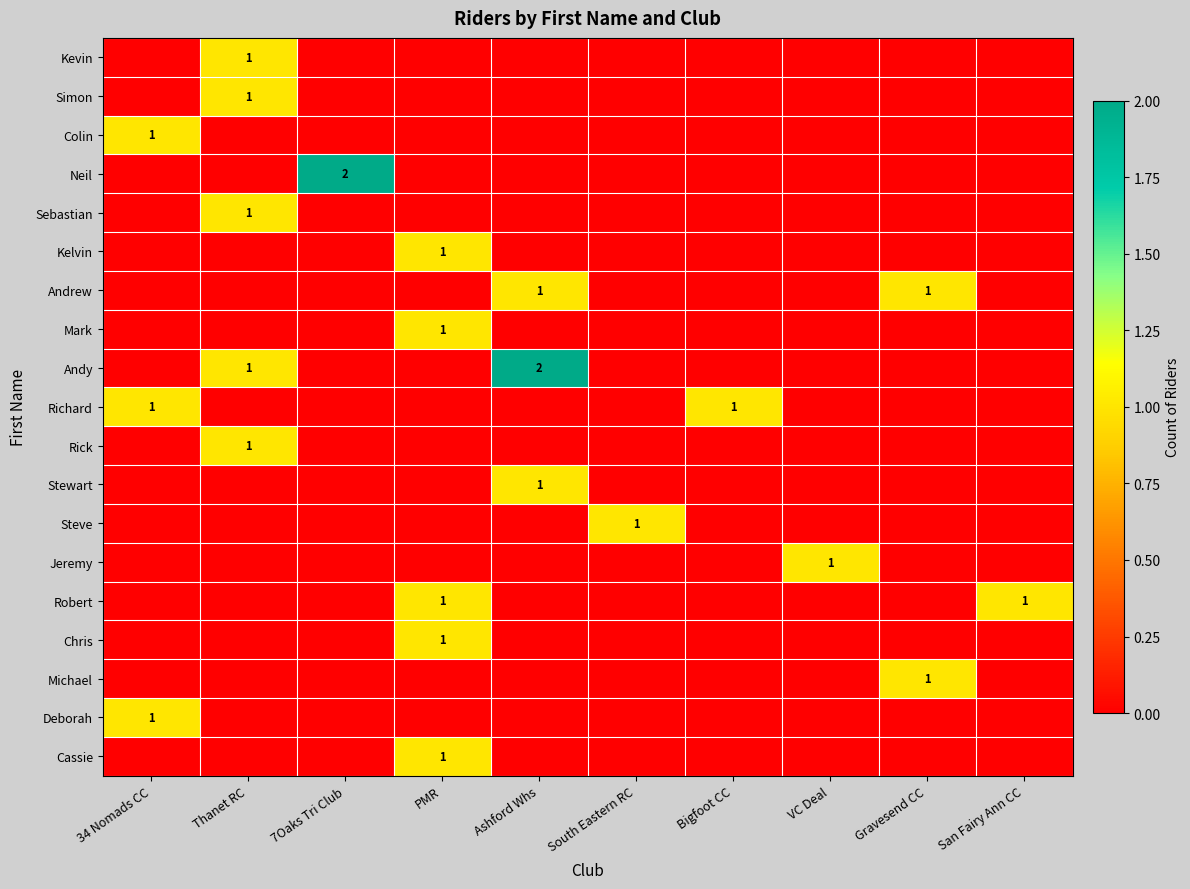

How many values in the Steve series exceed 0?

1